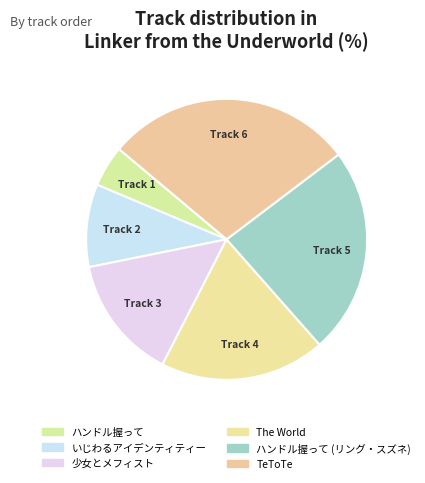

True or false: TeToTe accounts for 41% of the total.

False